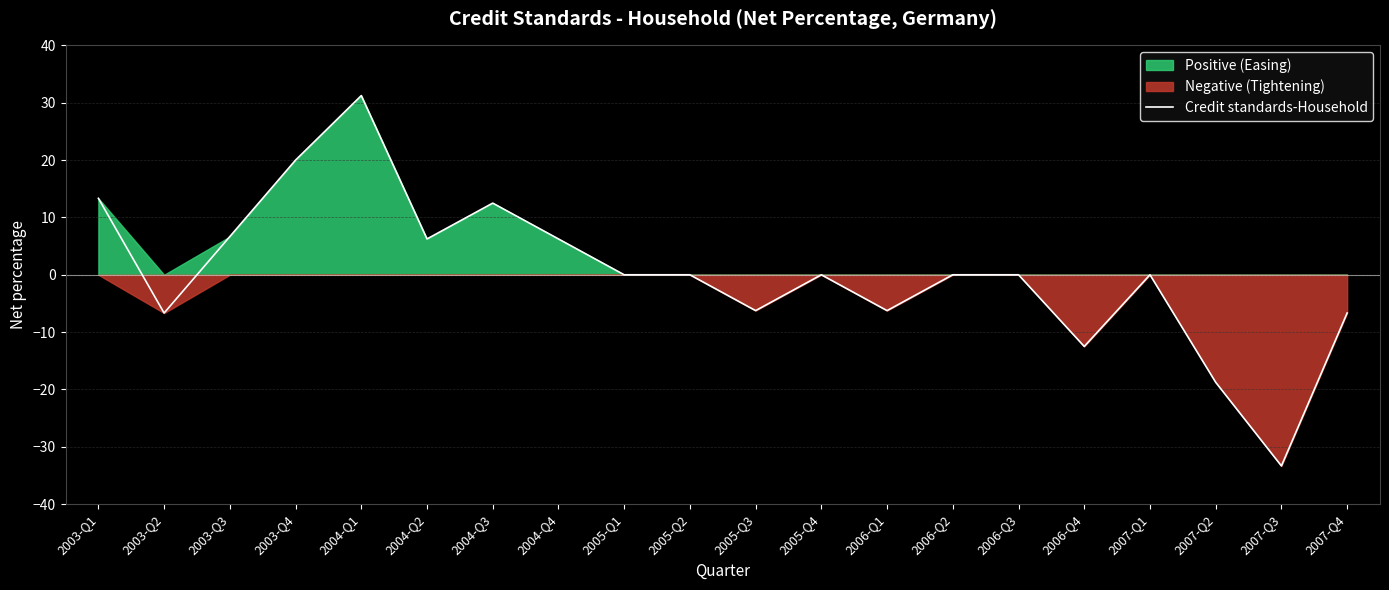

The chart shows a value of -1.7 at 2005-Q3. True or false?

False